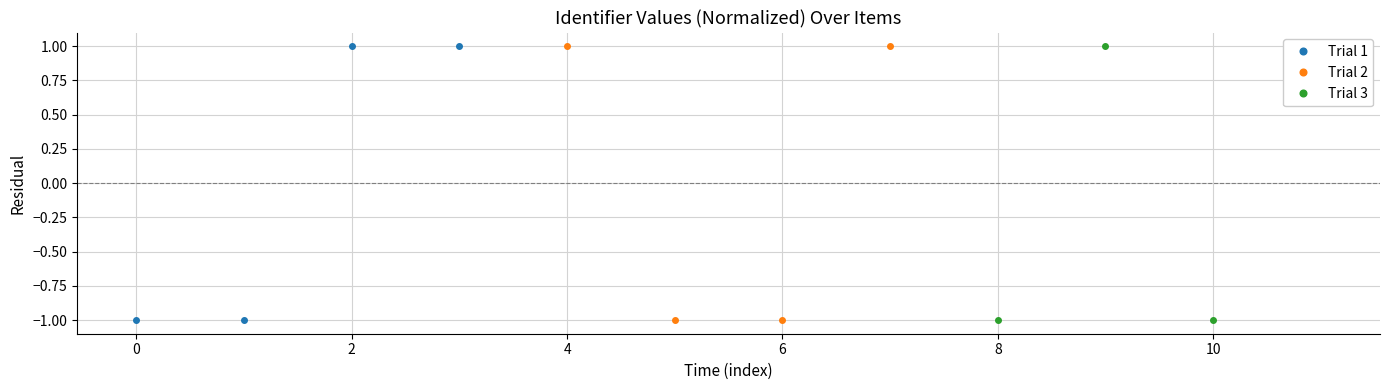

The value of Trial 1 at 2 is 1.0. True or false?

True